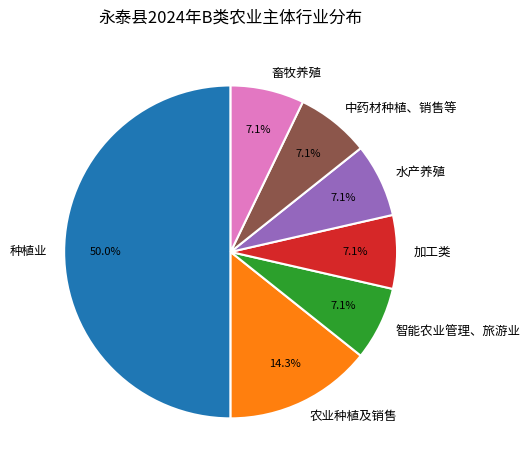

What is the largest slice in the pie chart?

种植业